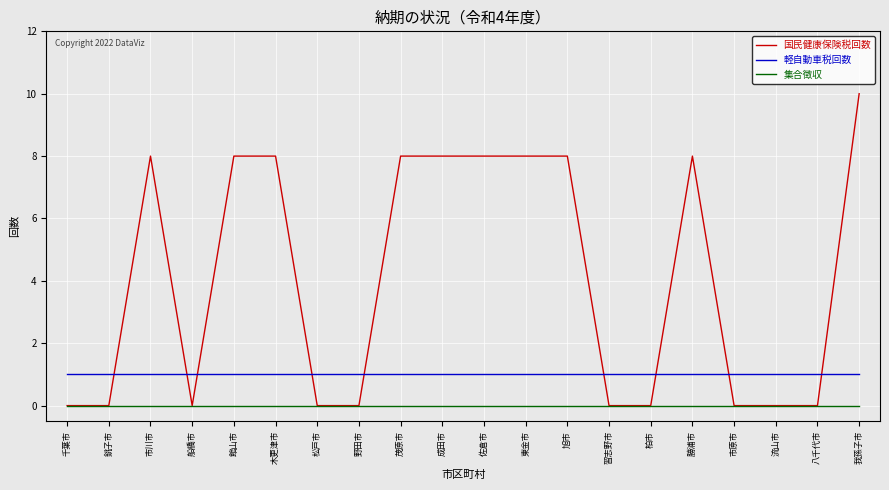

Where do 国民健康保険税回数 and 軽自動車税回数 first cross each other?

銚子市 and 市川市